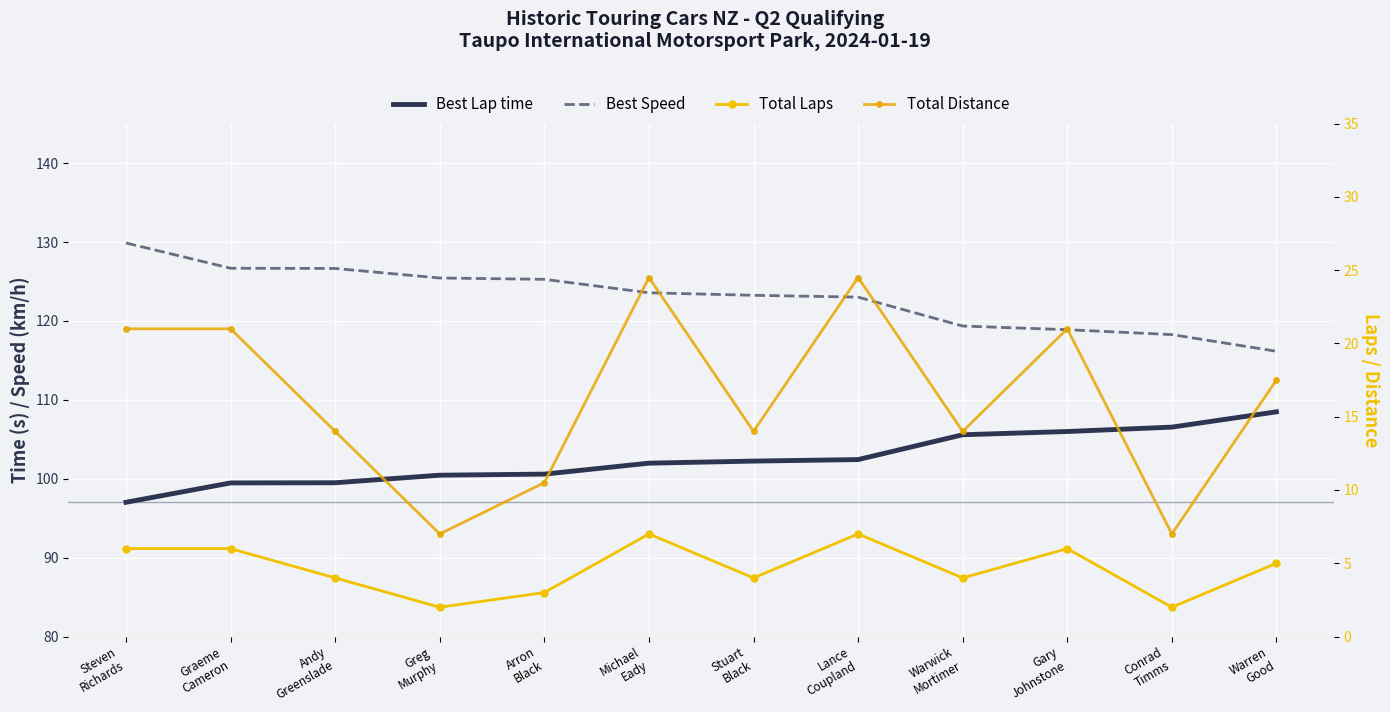

What are all the series names shown in the legend?

Best Lap time, Best Speed, Total Laps, Total Distance